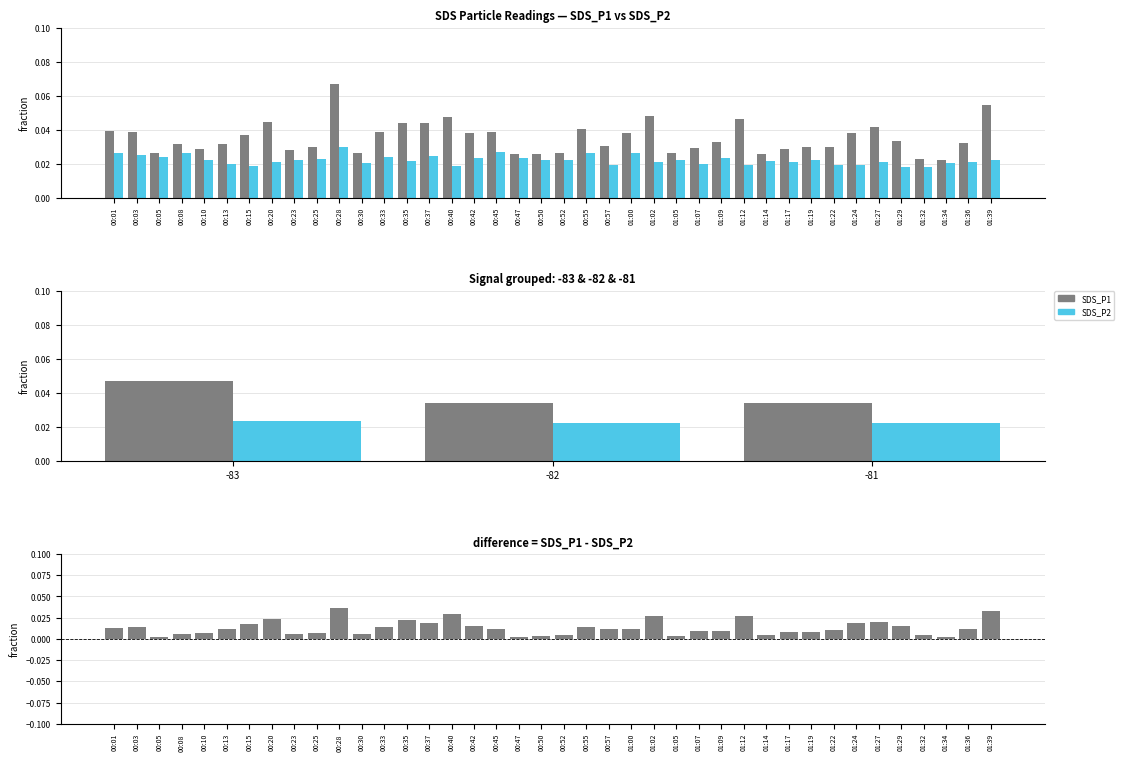

What is the sum of all SDS_P1 values?

1.4